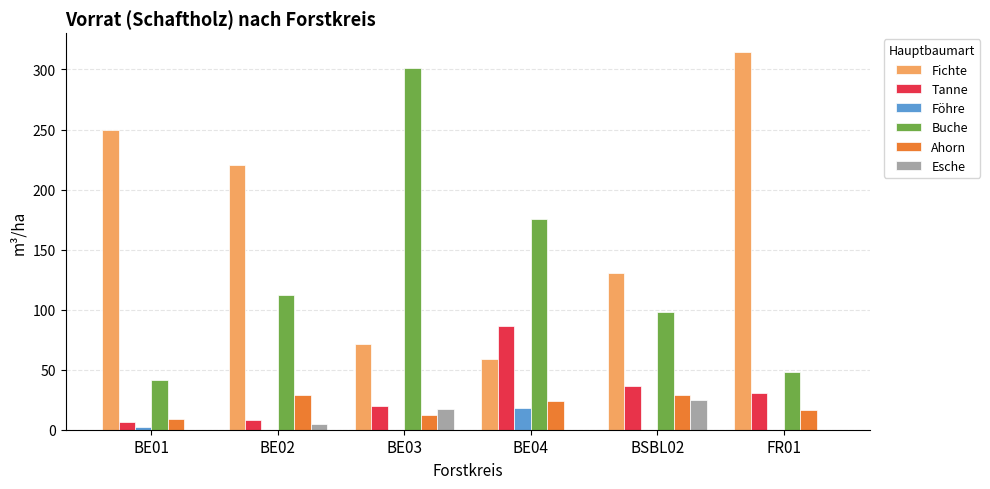

Are the bars horizontal?

No